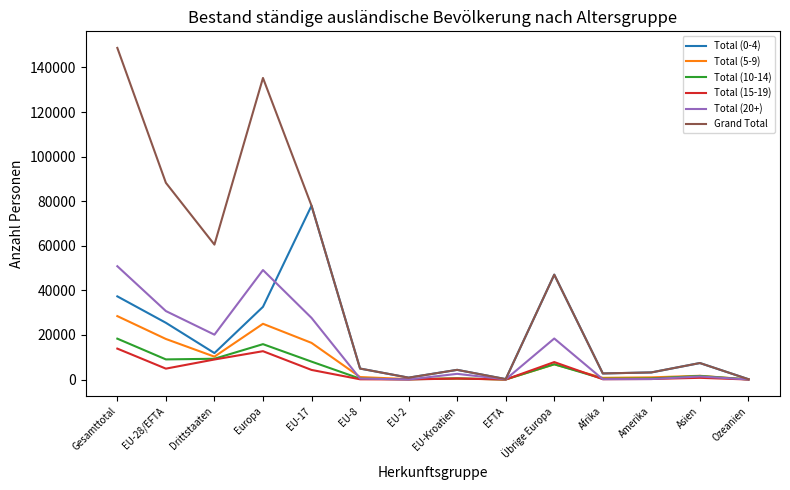

What is the difference between the second highest and minimum values in the Total (15-19) series?

12699